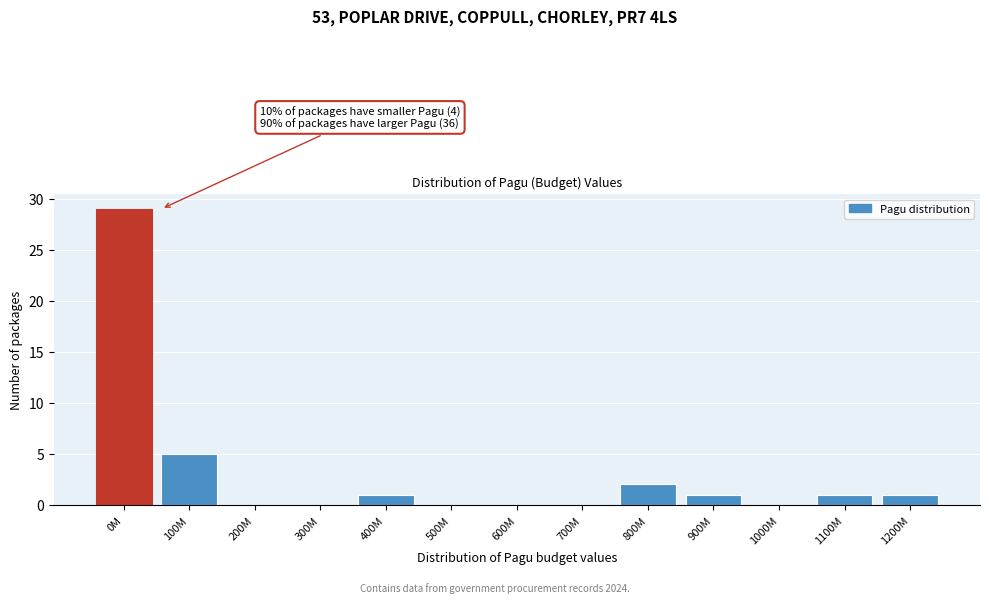

Reading left to right, transcribe all the data shown in this chart.

0M=29	100M=5	200M=0	300M=0	400M=1	500M=0	600M=0	700M=0	800M=2	900M=1	1000M=0	1100M=1	1200M=1